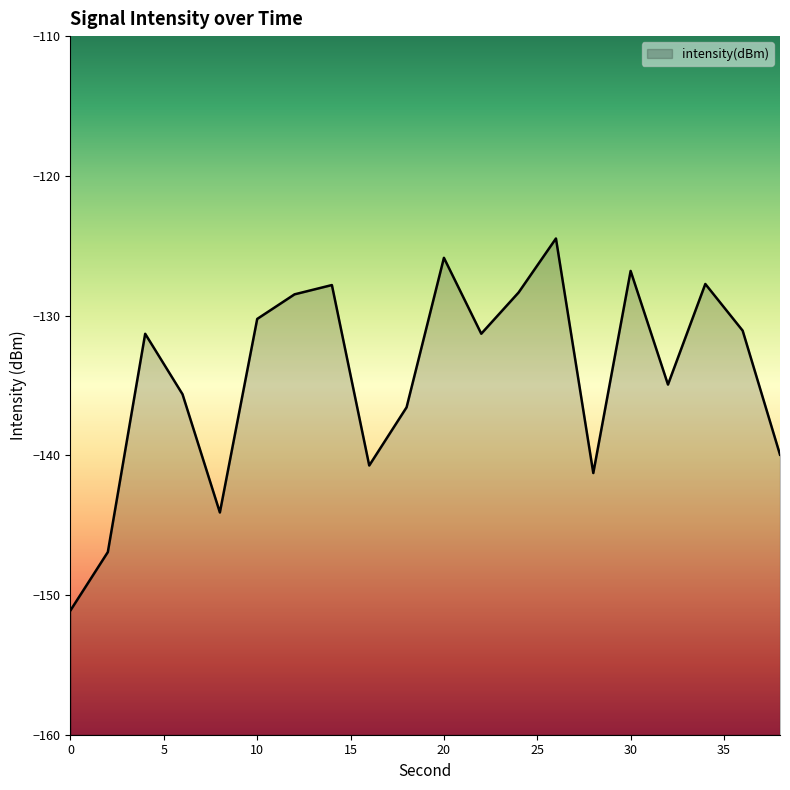

At which label does the data first exceed -131?

10